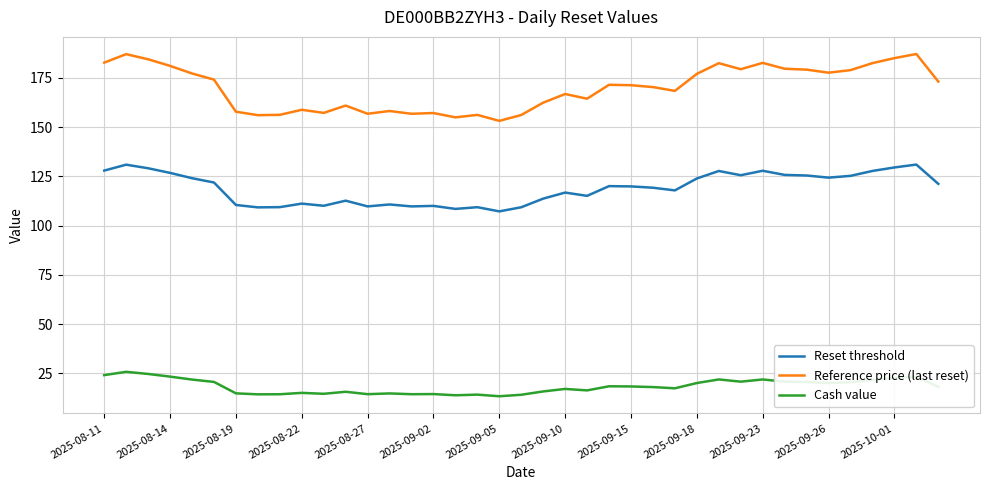

List the series in order of their peak value, lowest first.

Cash value, Reset threshold, Reference price (last reset)